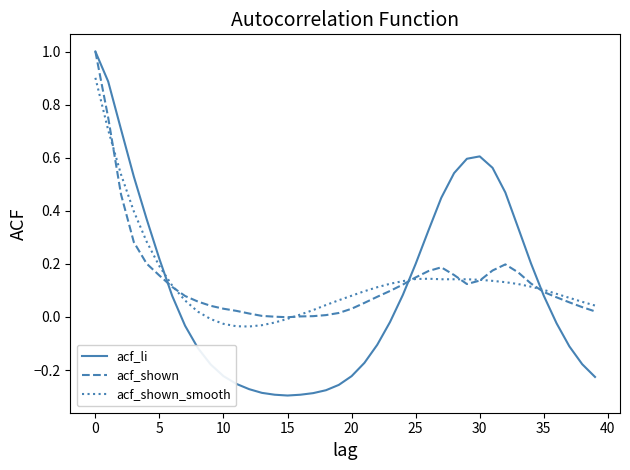

Which series has the largest range (max minus min)?

acf_li